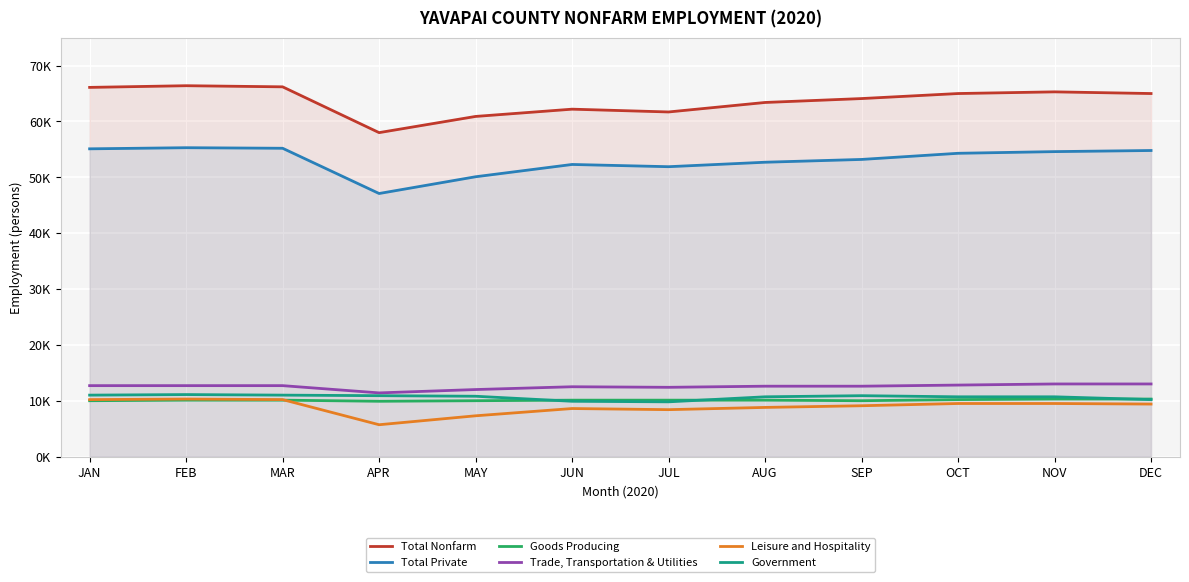

What is the difference between the maximum and minimum values in the Total Nonfarm series?

8400